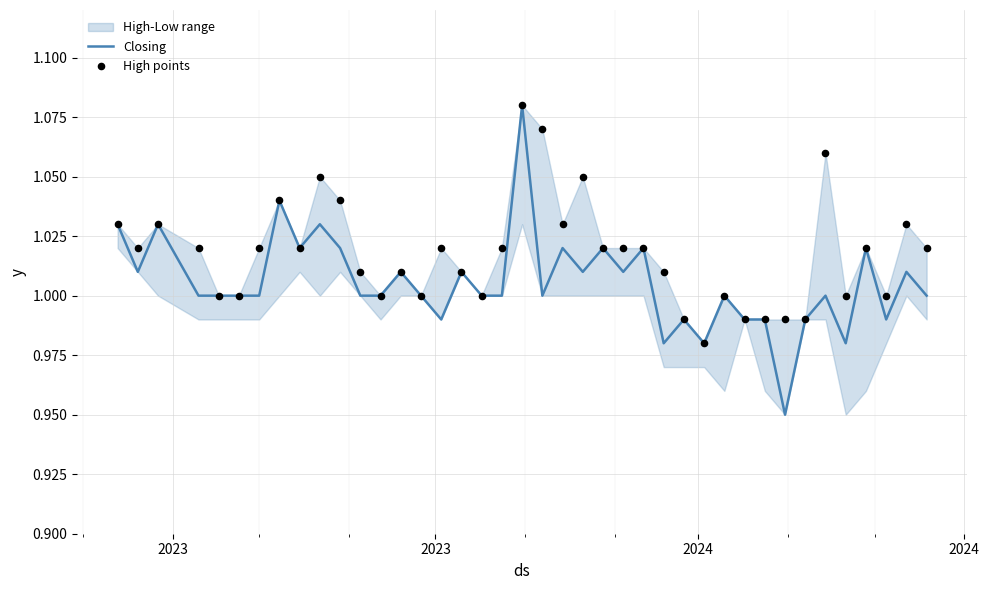

Which series has the widest spread of Y values?

Closing